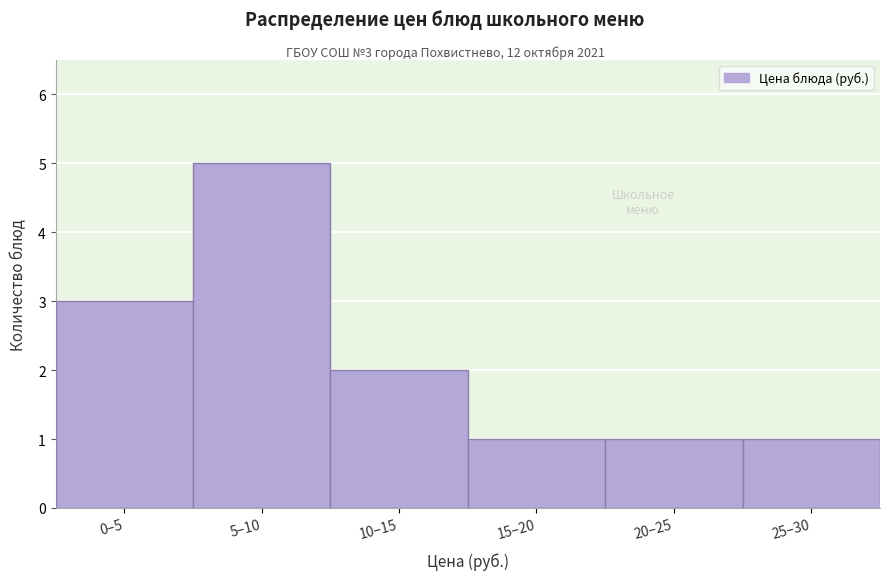

Reading left to right, transcribe all the data shown in this chart.

0–5=3	5–10=5	10–15=2	15–20=1	20–25=1	25–30=1